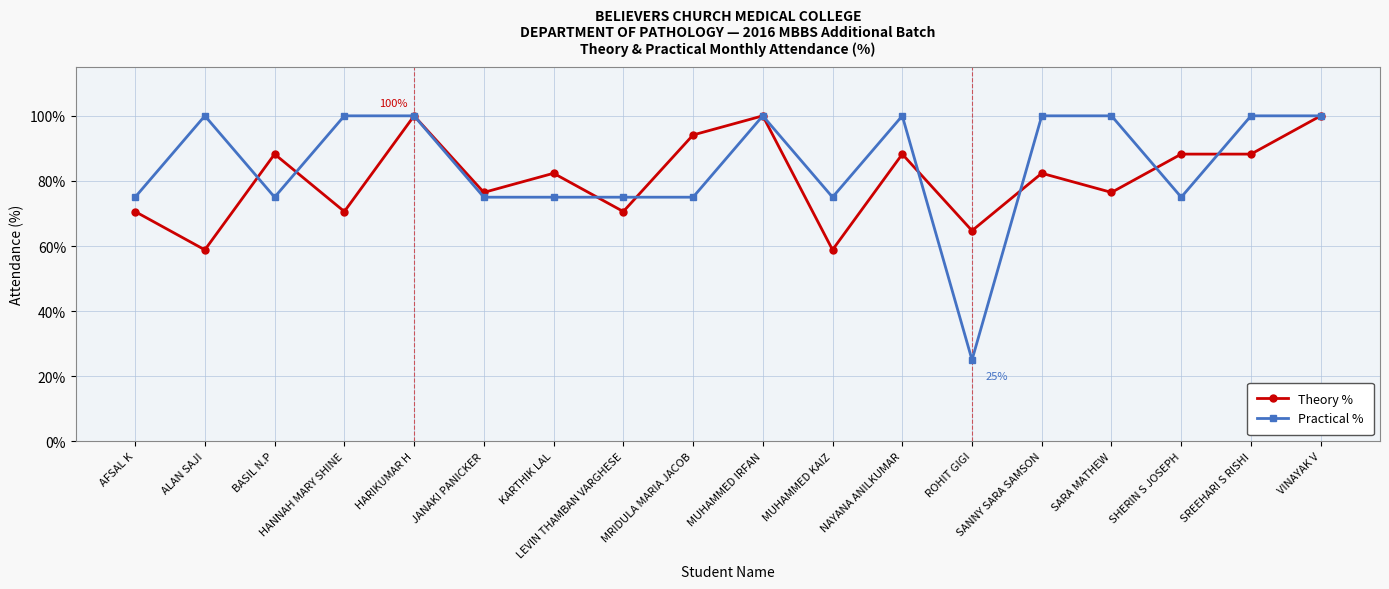

At SREEHARI S RISHI, list the series in order from largest to smallest.

Practical %, Theory %